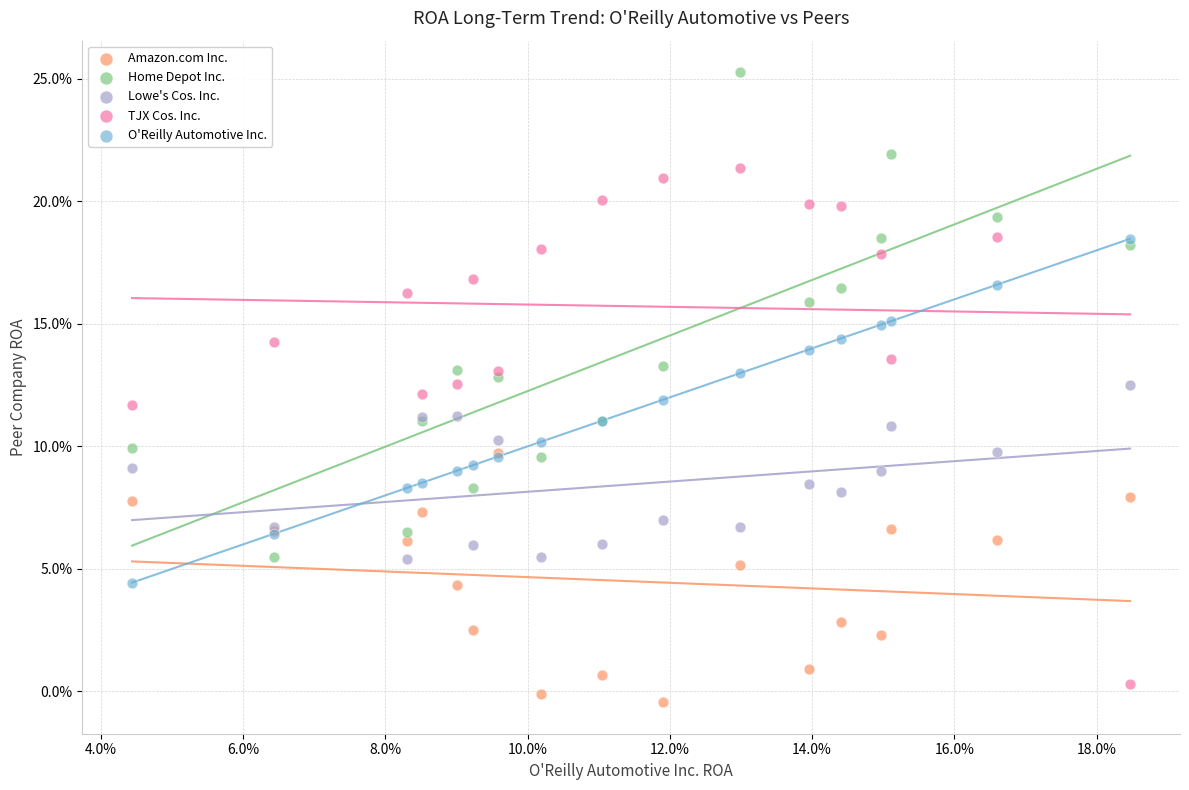

Which series has the largest Y range (max minus min)?

TJX Cos. Inc.